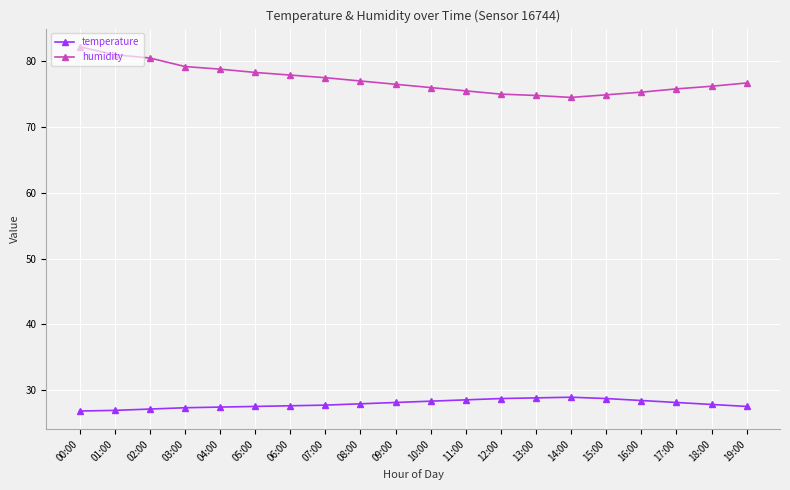

The value of temperature at 17:00 is 28.1. True or false?

True